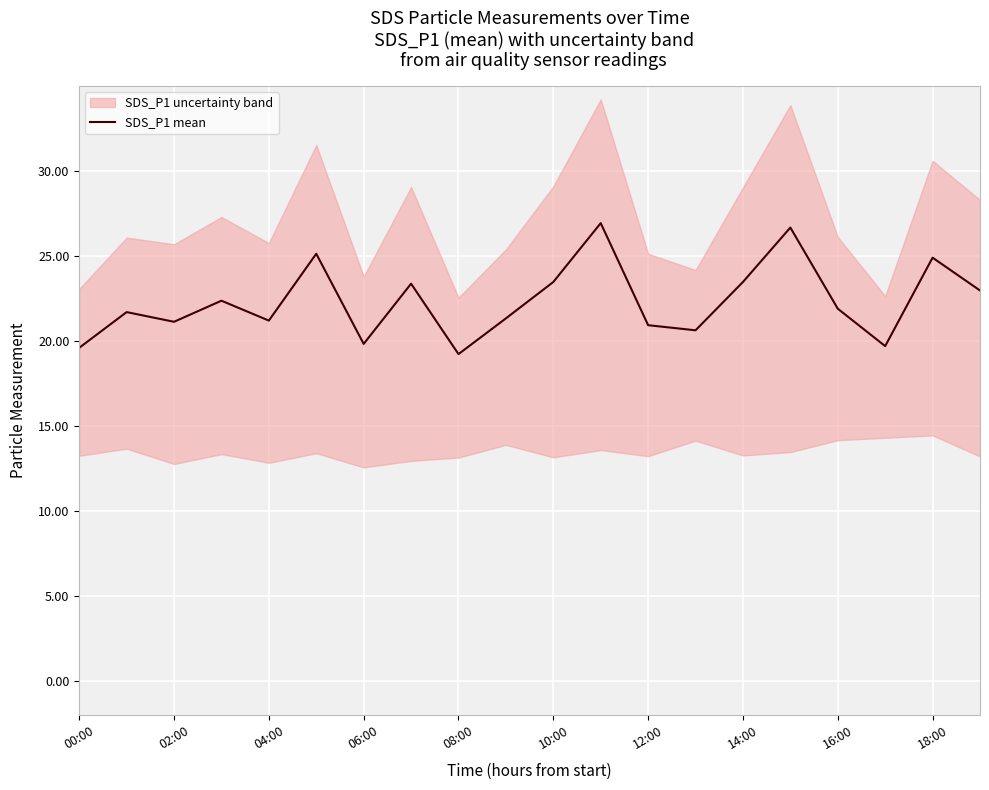

The value of SDS_P1 mean at 18:00 is 11.5. True or false?

False